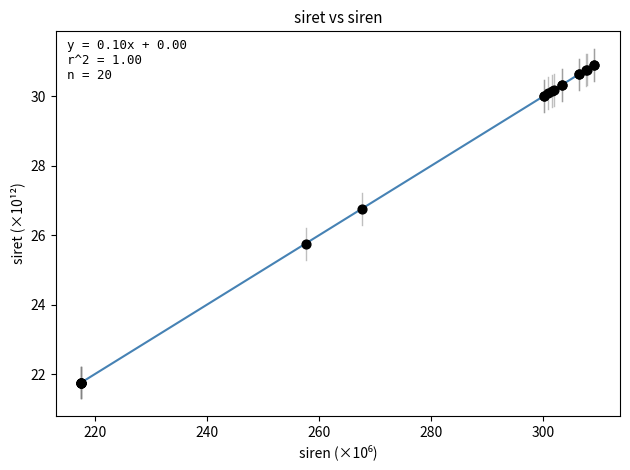

What Y value in the scatter plot is closest to 26?

25.8